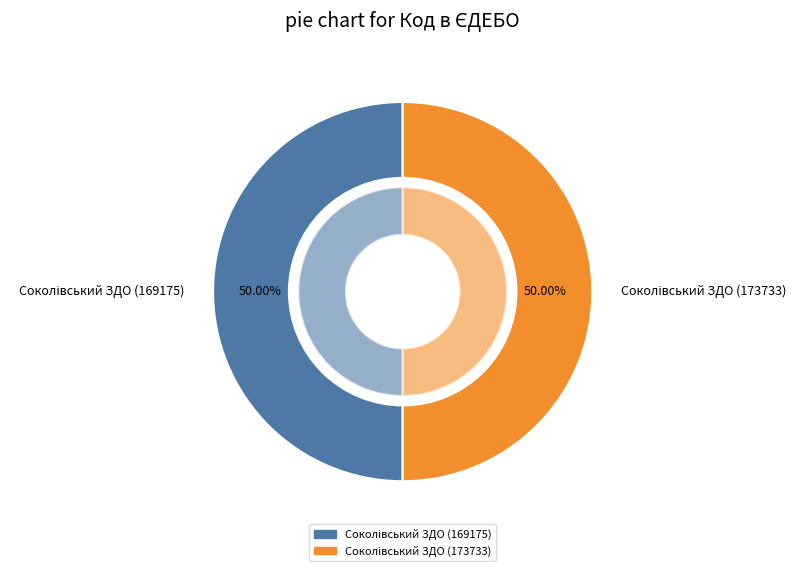

How many slices are in this pie chart?

2